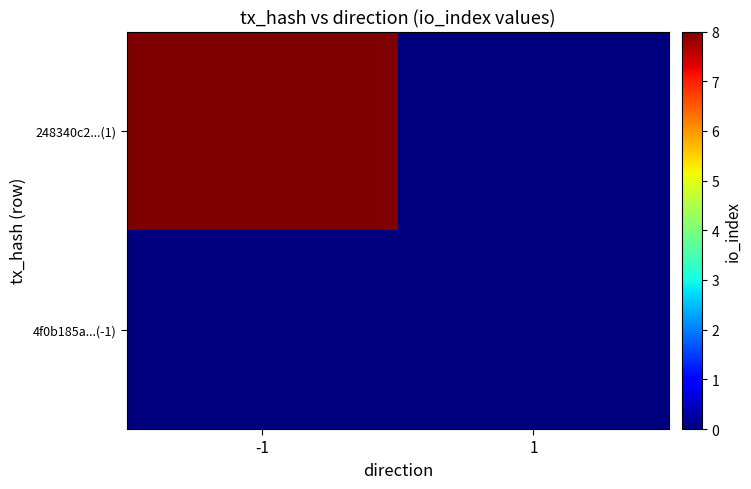

Rank the series by their average value, from lowest to highest.

4f0b185a...(-1), 248340c2...(1)